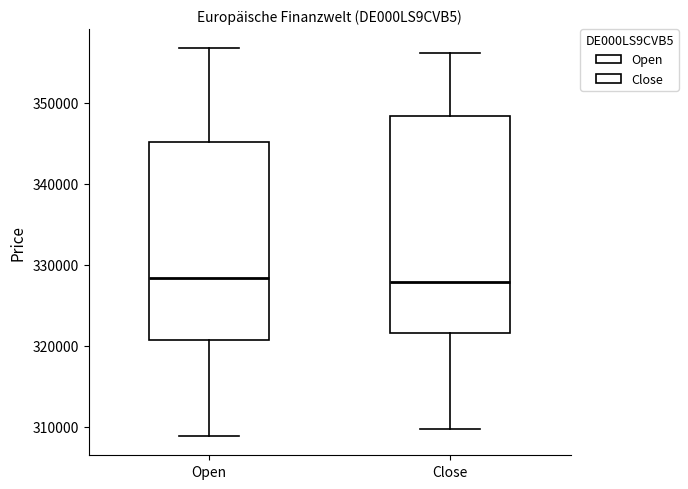

Which box is the tallest, from its lower edge to its upper edge?

Close